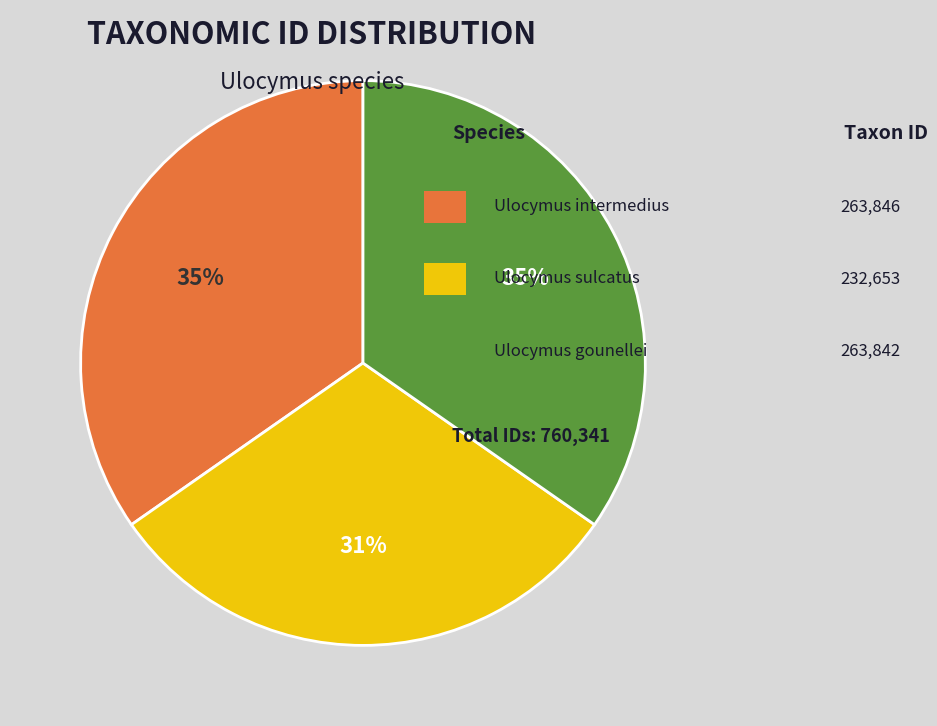

To the nearest percent, what is the average slice percentage?

33%